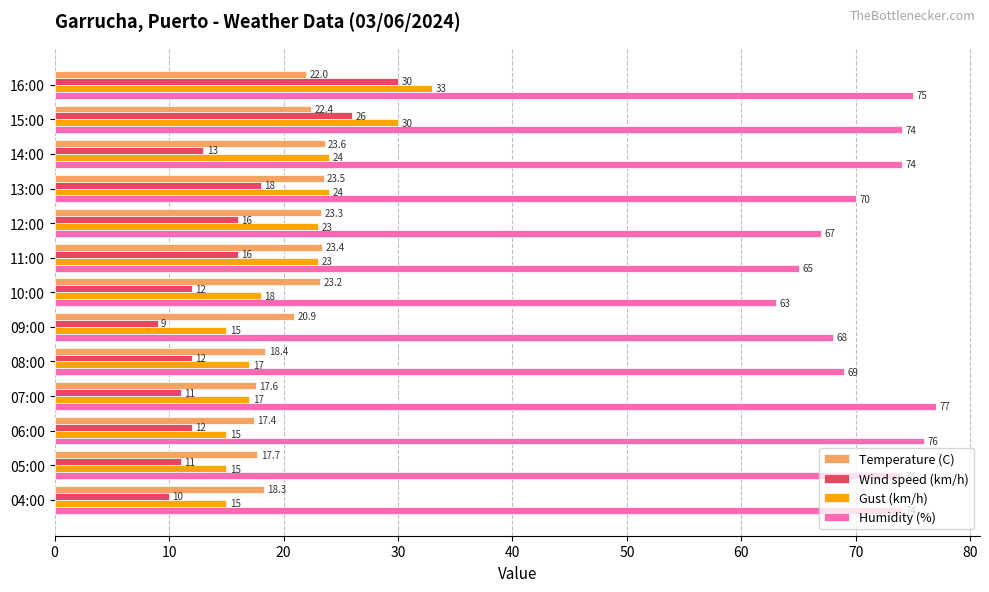

What is the sum of the Humidity (%) values at 12:00 and 05:00?

141.0